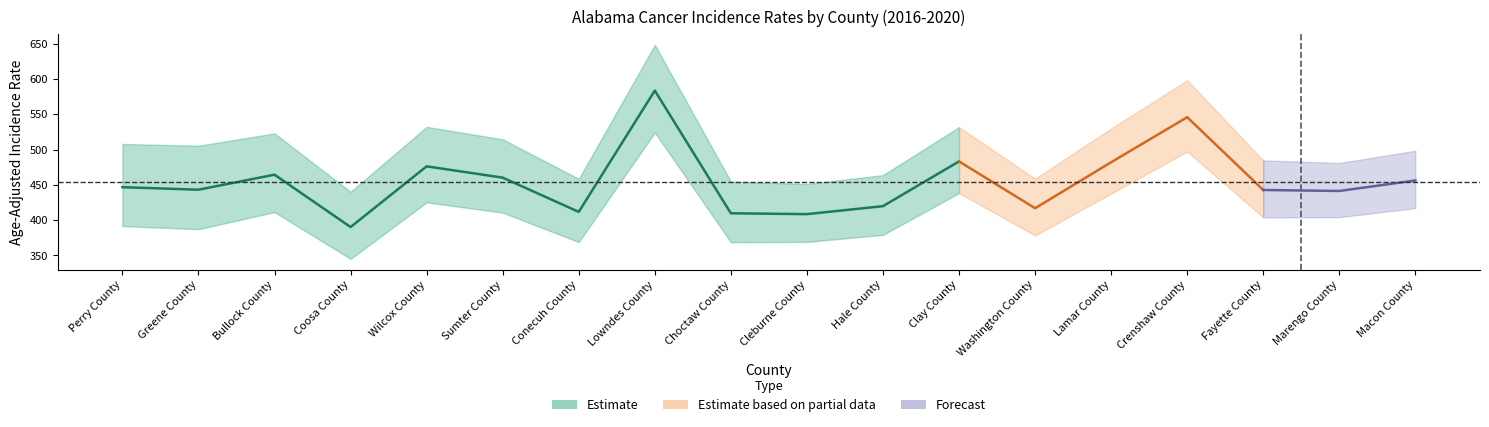

Is the value of Rate at Coosa County greater than the value of Lower_CI at Bullock County?

No